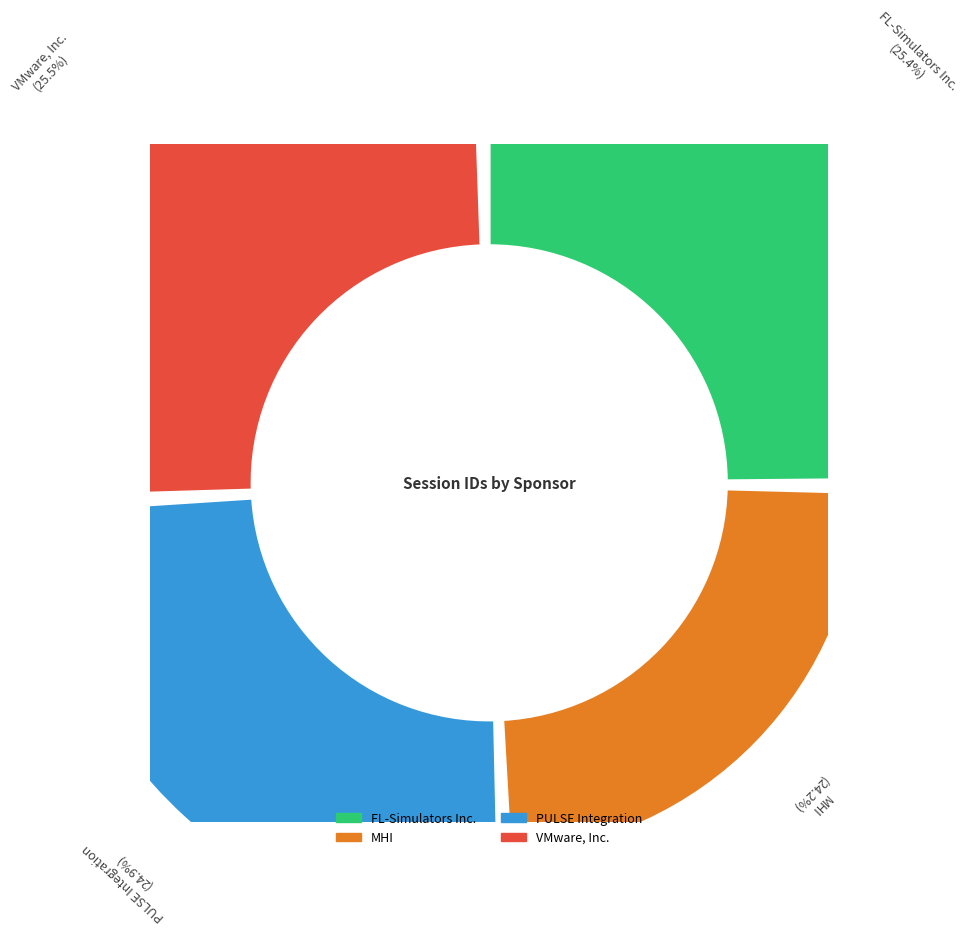

What percentage is NOT represented by VMware, Inc.?

74.5%